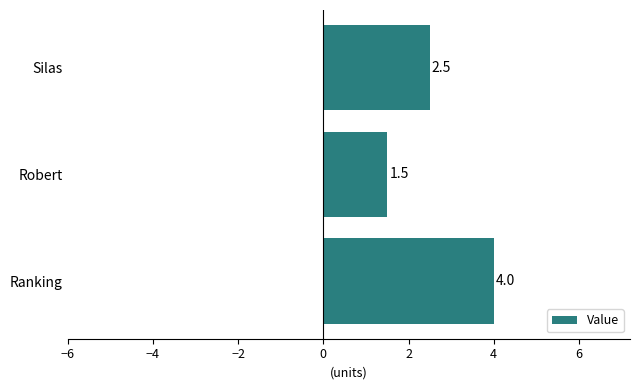

Between Ranking and Silas, which is larger?

Ranking